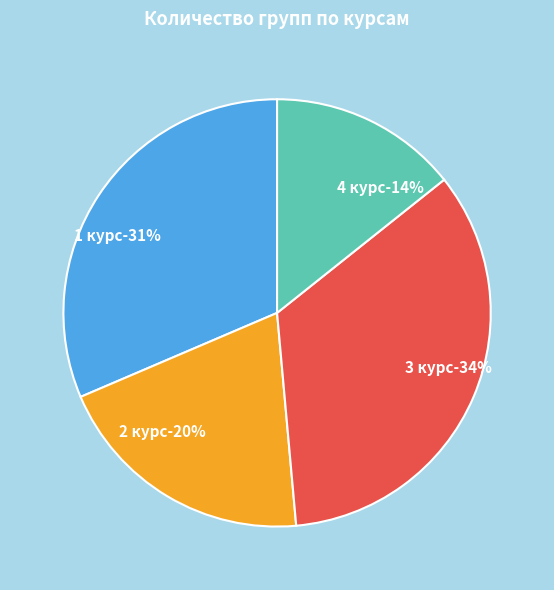

What is the ratio of the value at 4 курс to the value at 1 курс?

0.5